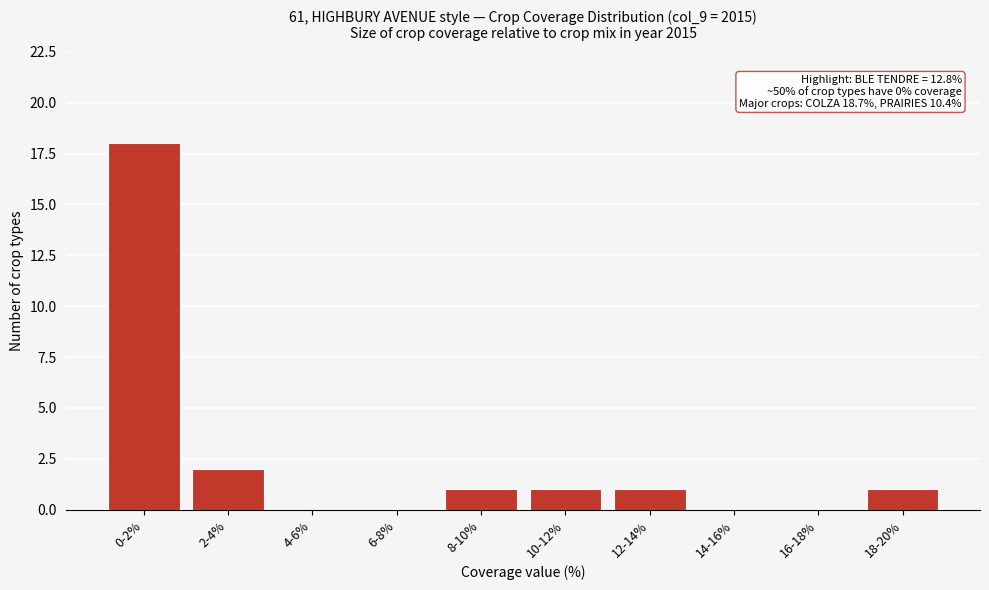

Reading left to right, transcribe all the data shown in this chart.

0-2%=18	2-4%=2	4-6%=0	6-8%=0	8-10%=1	10-12%=1	12-14%=1	14-16%=0	16-18%=0	18-20%=1